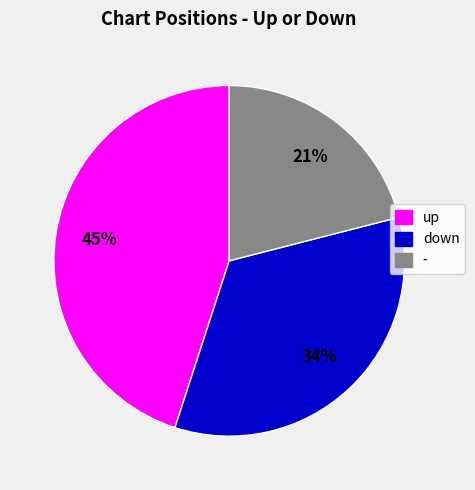

To the nearest percent, what is the combined percentage of up and down?

79%